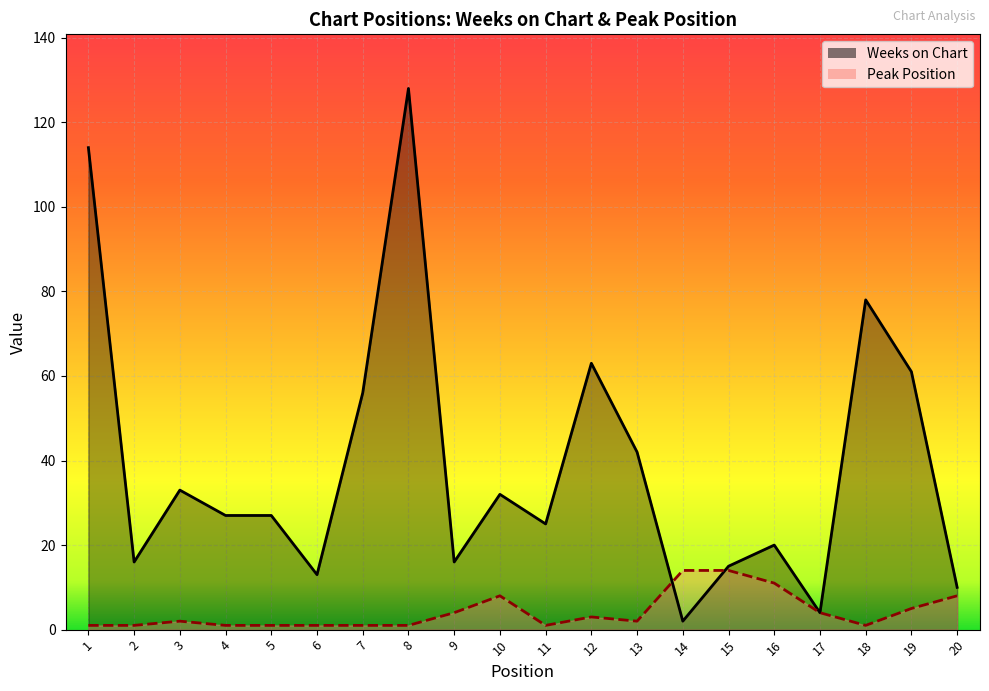

At which category is the sum across all series the highest?

8